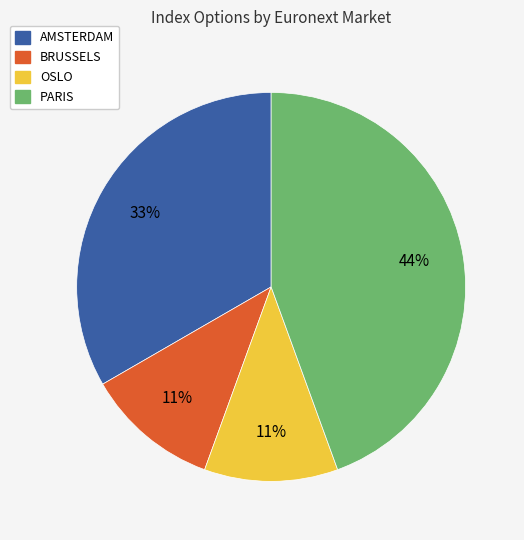

What percentage is the BRUSSELS slice, to the nearest percent?

11%